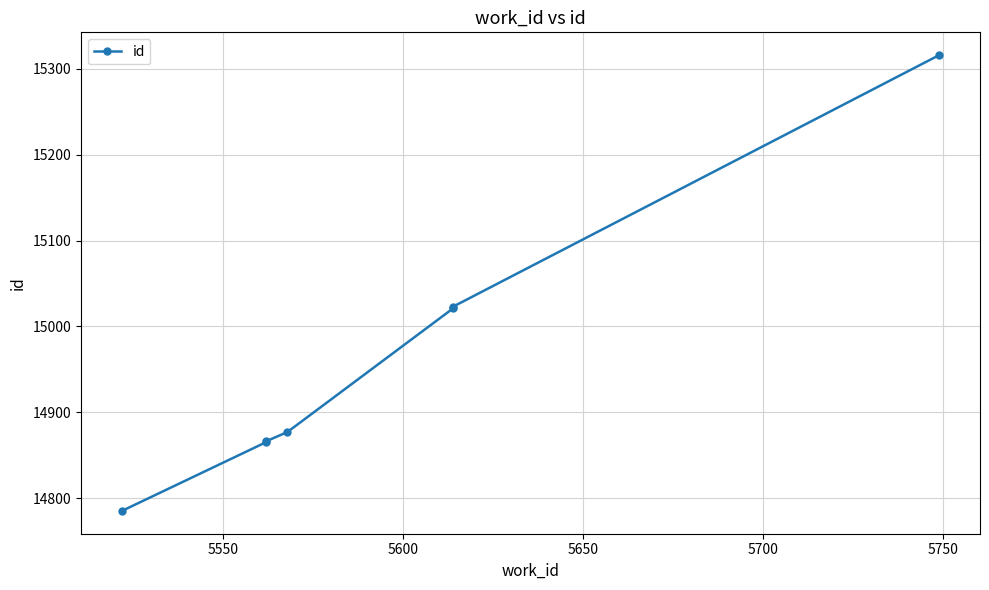

True or false: there are more than 0 points higher than both neighbors.

False